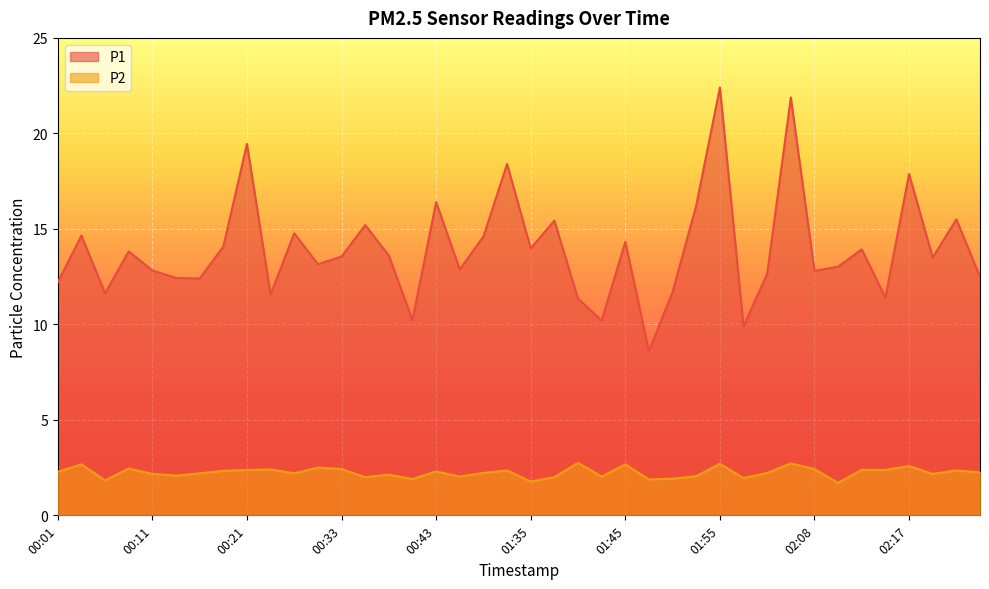

What are all the series names shown in the legend?

P1, P2